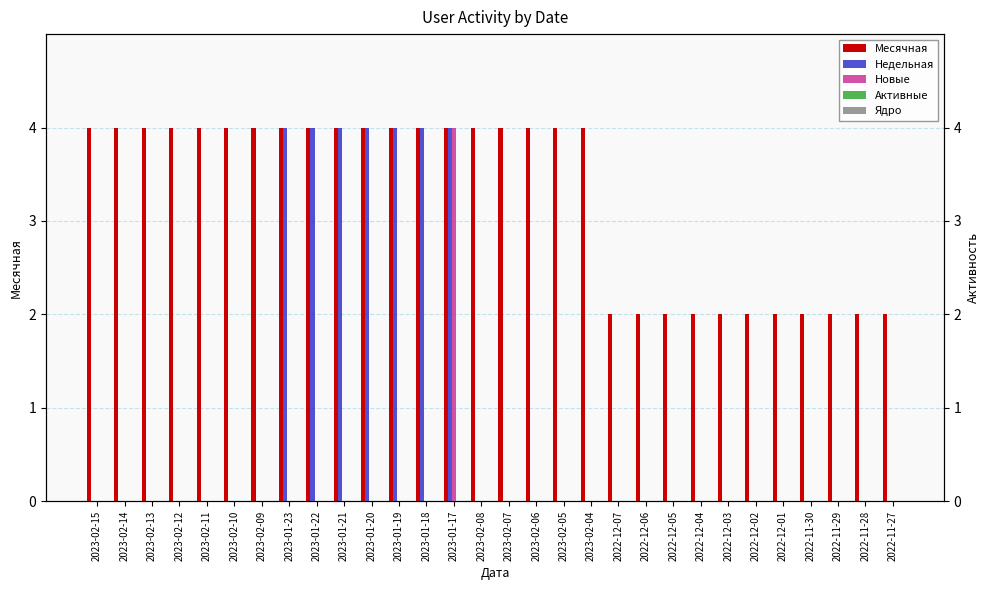

What is the difference between the highest and lowest values at 2023-02-09?

4